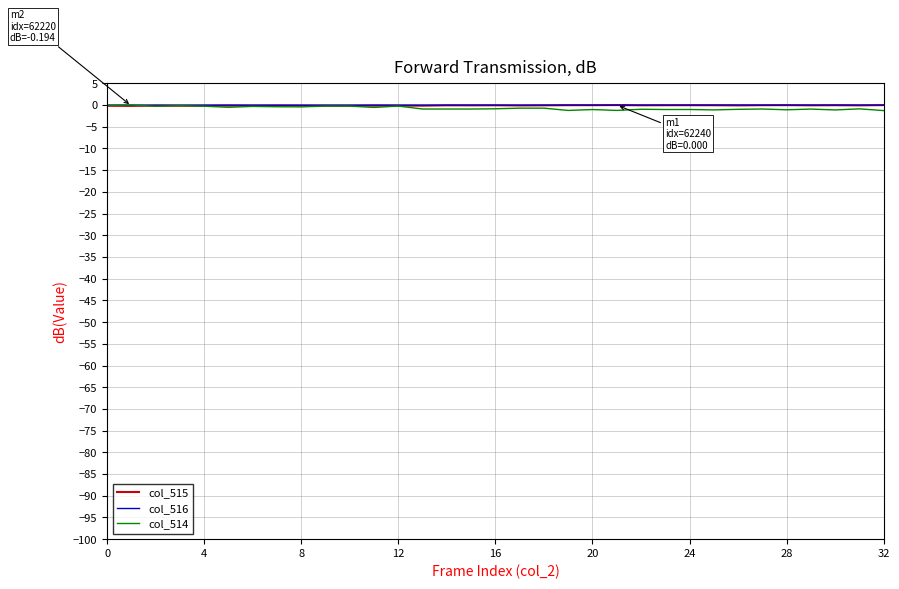

True or false: col_515 and col_514 intersect in this chart.

True